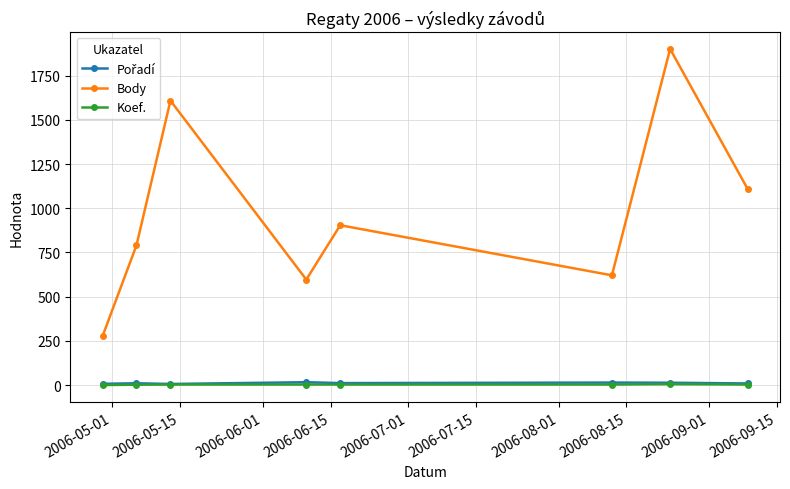

What is the lowest value of the Body series?

277